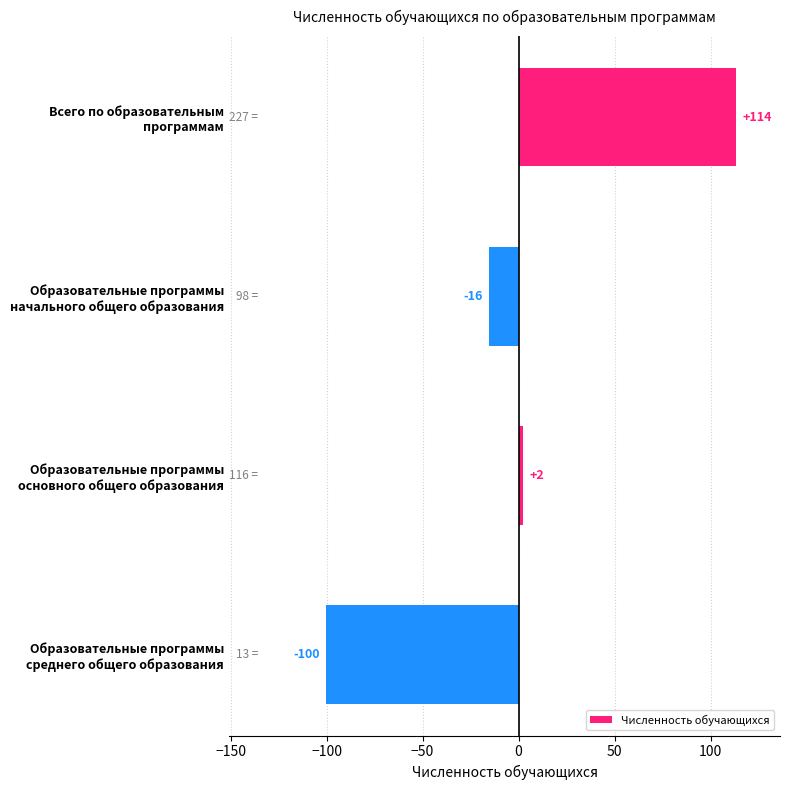

Rank the categories by value from highest to lowest.

Всего по образовательным
программам, Образовательные программы
основного общего образования, Образовательные программы
начального общего образования, Образовательные программы
среднего общего образования